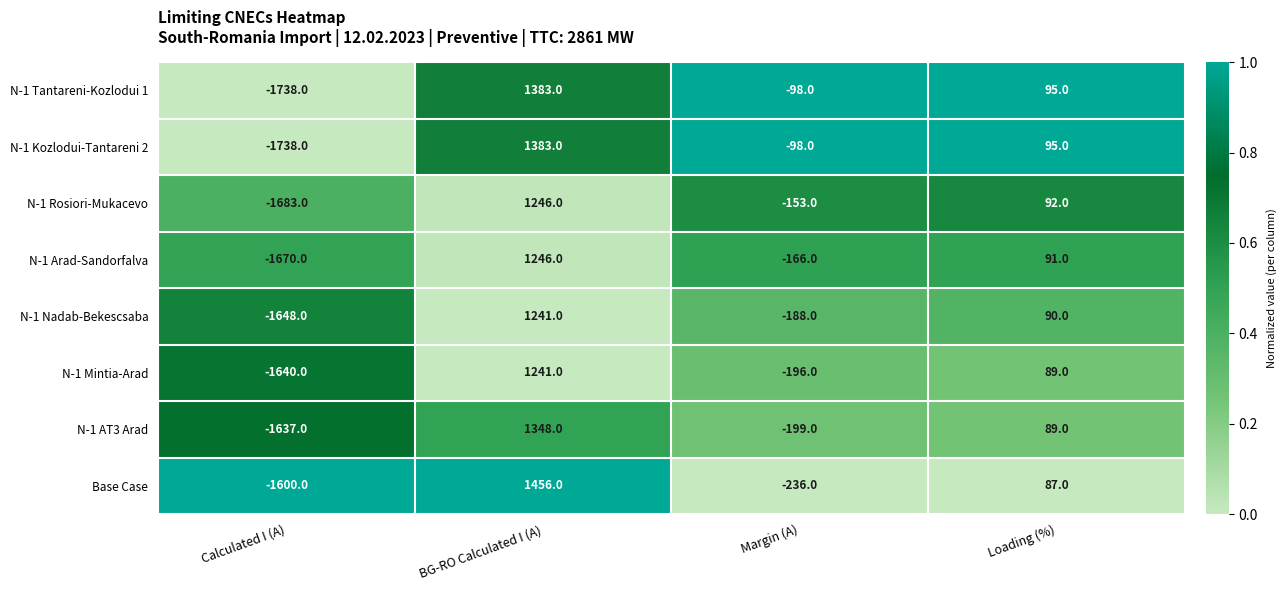

Which series changed the most between BG-RO Calculated I (A) and Margin (A)?

Base Case